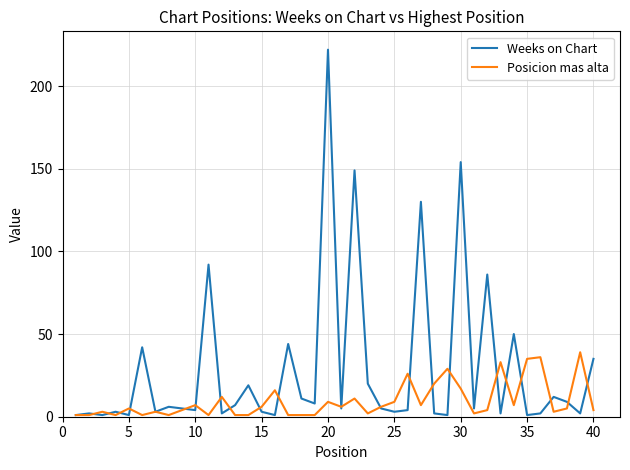

Which series has the largest range (max minus min)?

Weeks on Chart